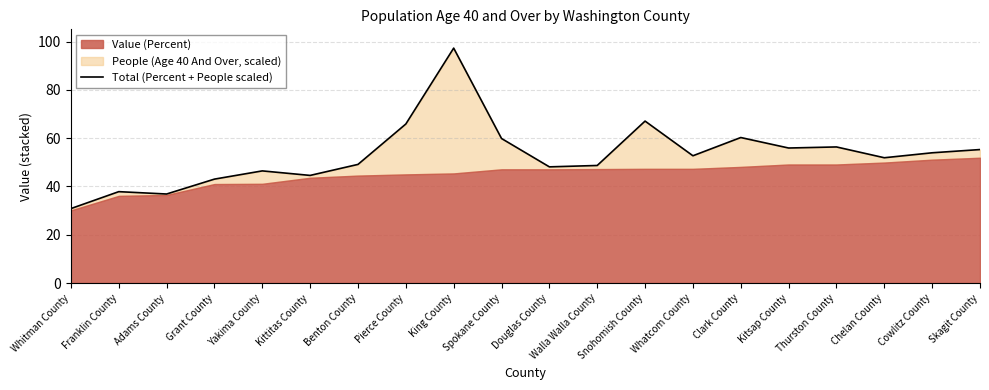

What is the value of the 3rd point from the left?

36.9